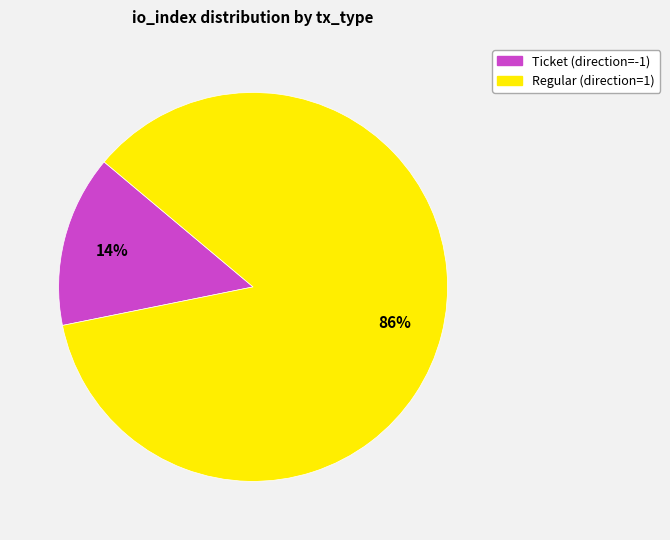

How many segments does this pie chart have?

2